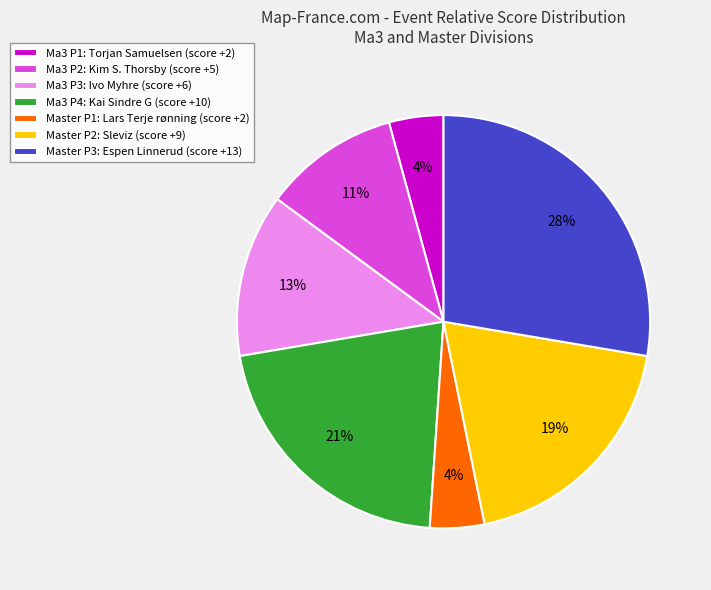

What is the ratio of the value at Ma3 P4: Kai Sindre G (score +10) to the value at Master P2: Sleviz (score +9)?

1.1